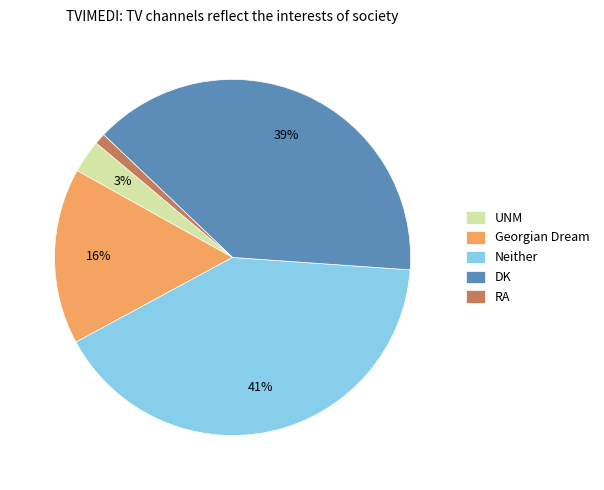

Does Neither account for over 50% of the chart?

No